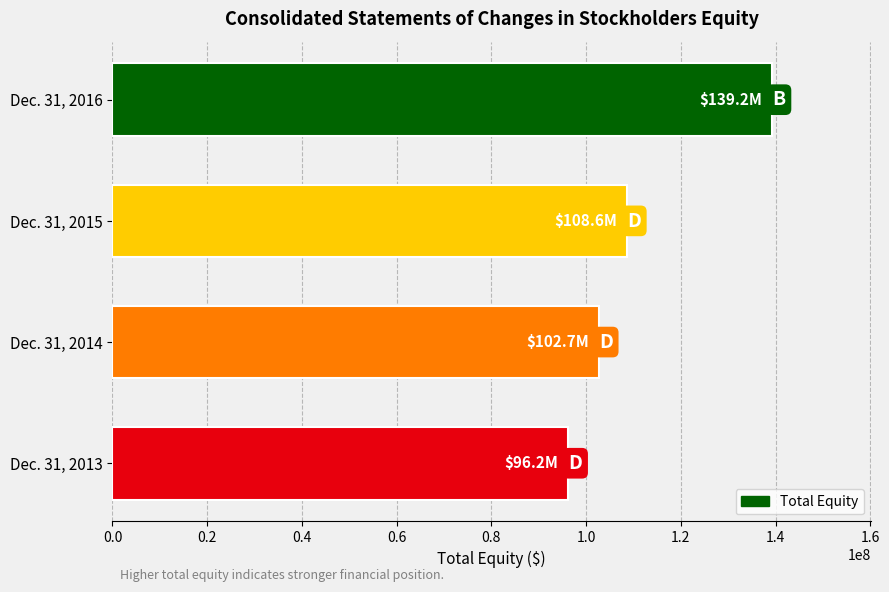

Count the number of categories in the chart.

4